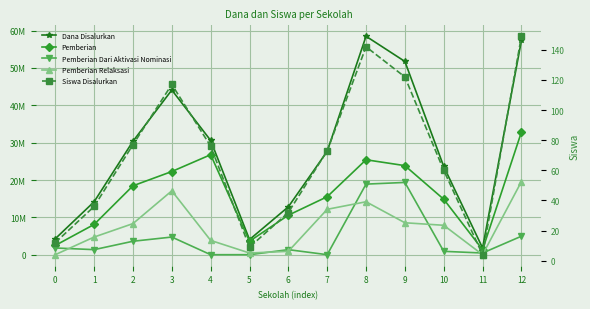

Which series changed the most between 1 and 6?

Pemberian Relaksasi